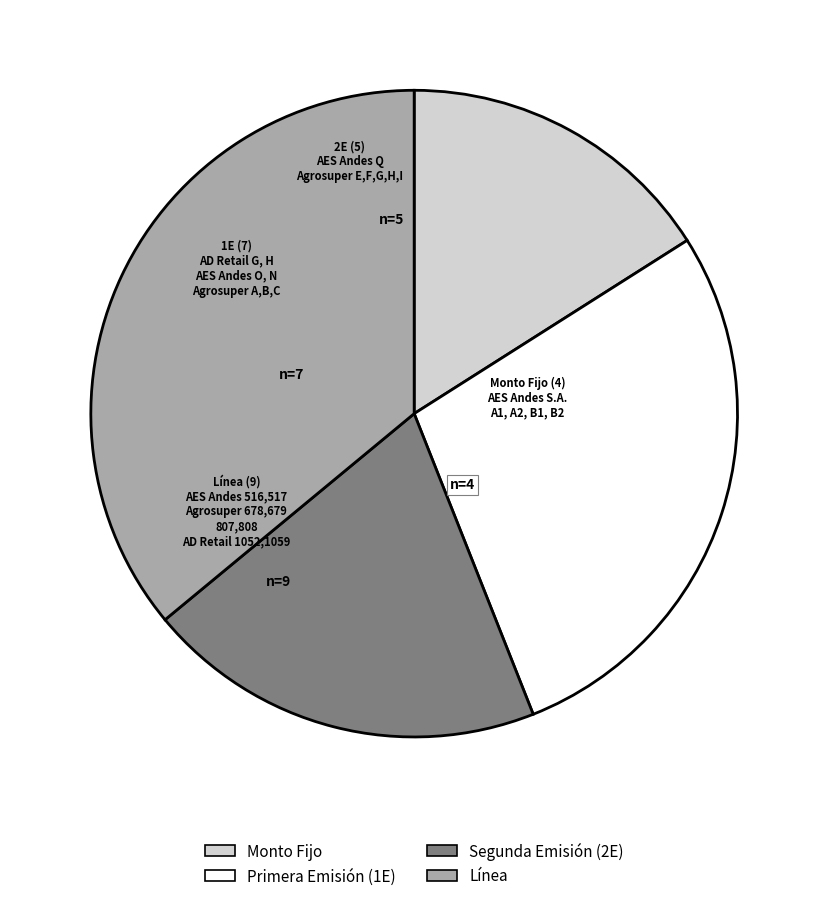

Is there any slice that represents more than half of the pie?

No